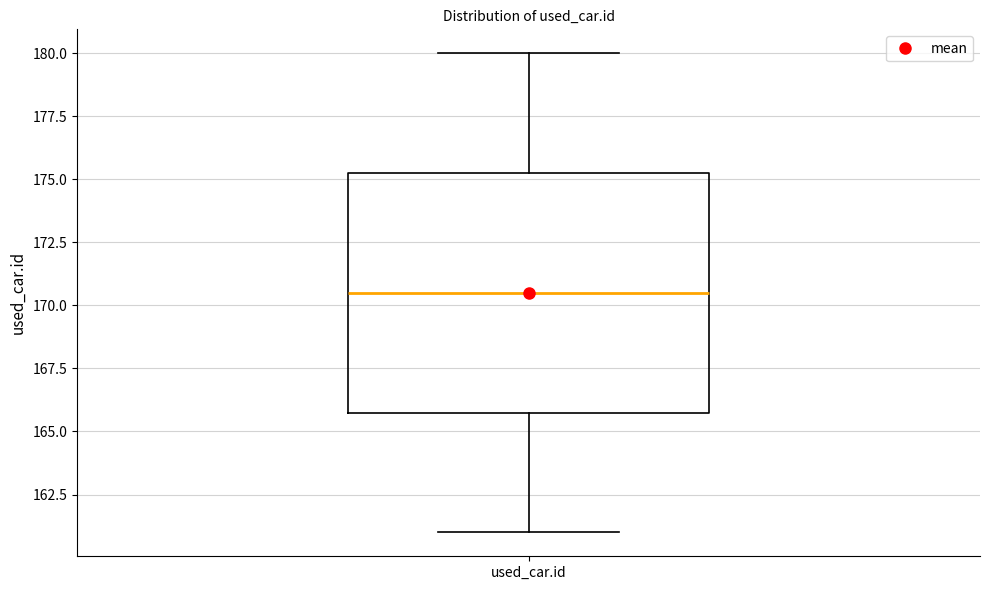

Read this box plot against the y-axis: the position of the median line, the range covered by the box, and the ends of both whiskers. The values are not printed on the chart, so give them approximately, as read against the axis.

median 170.5, box 166.0 to 175.5, whiskers 161.0 to 180.0